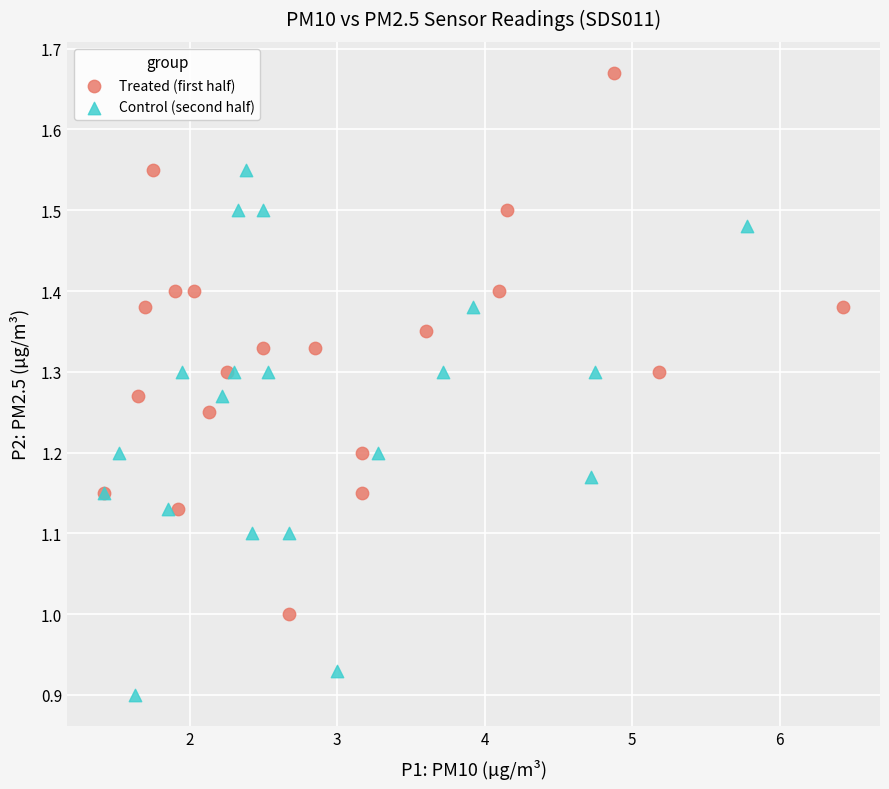

Which series contains the highest Y value?

Treated (first half)